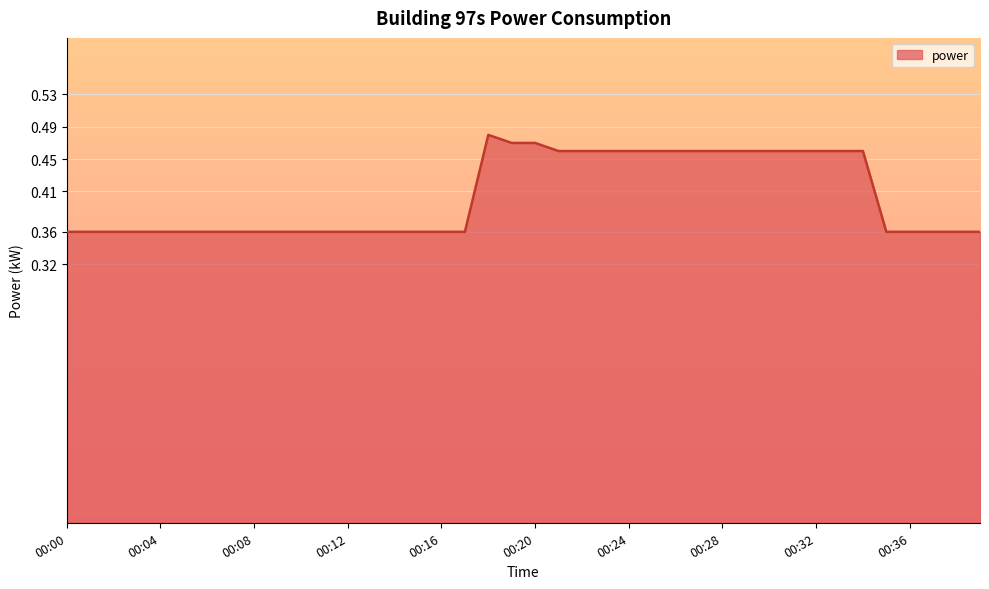

Reading right to left, what are all the values shown in this chart?

00:39=0.4	00:38=0.4	00:37=0.4	00:36=0.4	00:35=0.4	00:34=0.5	00:33=0.5	00:32=0.5	00:31=0.5	00:30=0.5	00:29=0.5	00:28=0.5	00:27=0.5	00:26=0.5	00:25=0.5	00:24=0.5	00:23=0.5	00:22=0.5	00:21=0.5	00:20=0.5	00:19=0.5	00:18=0.5	00:17=0.4	00:16=0.4	00:15=0.4	00:14=0.4	00:13=0.4	00:12=0.4	00:11=0.4	00:10=0.4	00:09=0.4	00:08=0.4	00:07=0.4	00:06=0.4	00:05=0.4	00:04=0.4	00:03=0.4	00:02=0.4	00:01=0.4	00:00=0.4